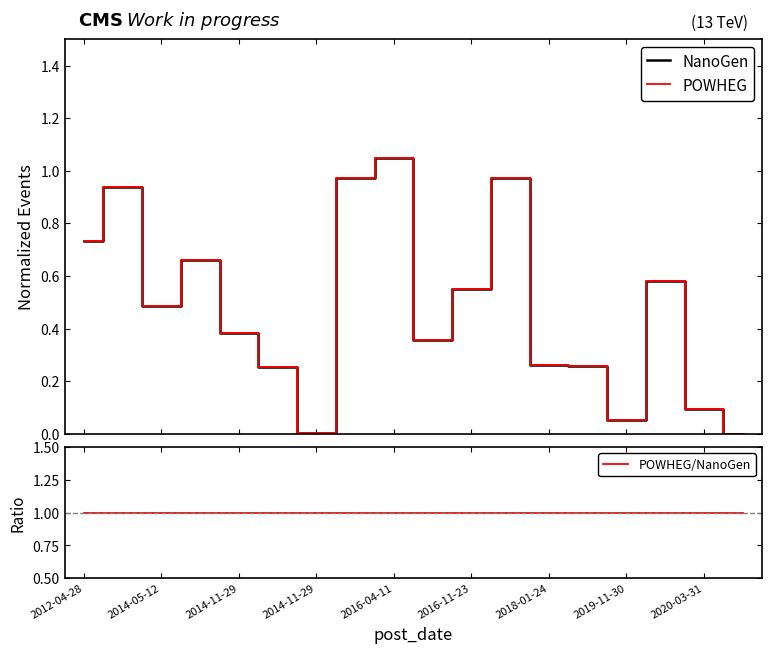

Reading right to left, what are all the values shown in this chart?

NanoGen: 0.0	0.1	0.6	0.1	0.3	0.3	1.0	0.6	0.4	1.1	1.0	0.0	0.3	0.4	0.7	0.5	0.9	0.7
POWHEG: 0.0	0.1	0.6	0.1	0.3	0.3	1.0	0.6	0.4	1.1	1.0	0.0	0.3	0.4	0.7	0.5	0.9	0.7
POWHEG/NanoGen: 1.0	1.0	1.0	1.0	1.0	1.0	1.0	1.0	1.0	1.0	1.0	1.0	1.0	1.0	1.0	1.0	1.0	1.0